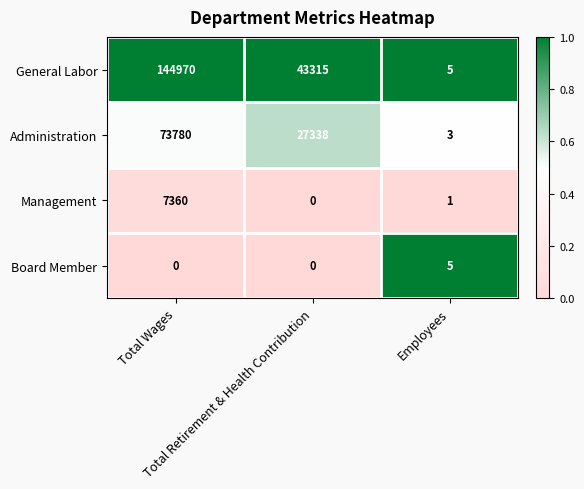

Which series has the largest range (max minus min)?

General Labor